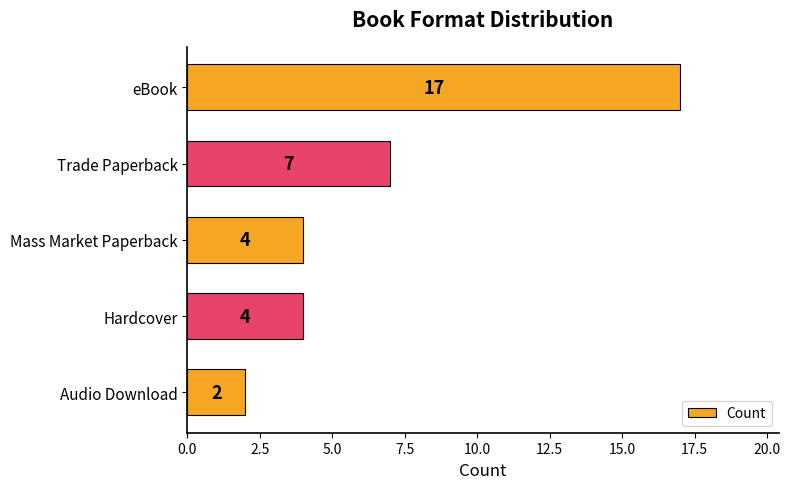

What is the difference between the second highest and minimum values?

5